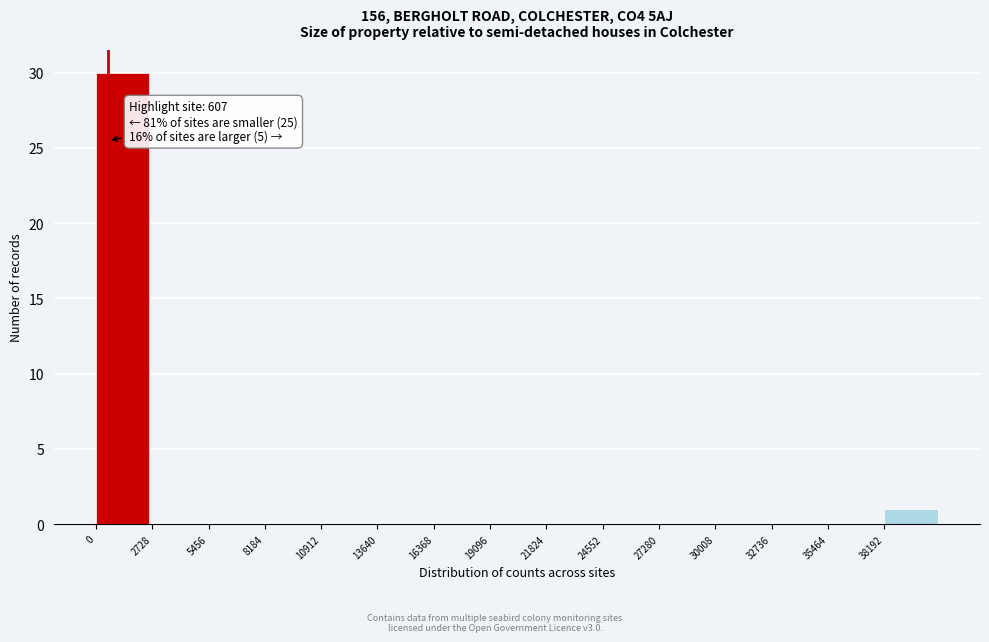

Which range on the x-axis has the tallest bar?

0 to 2500